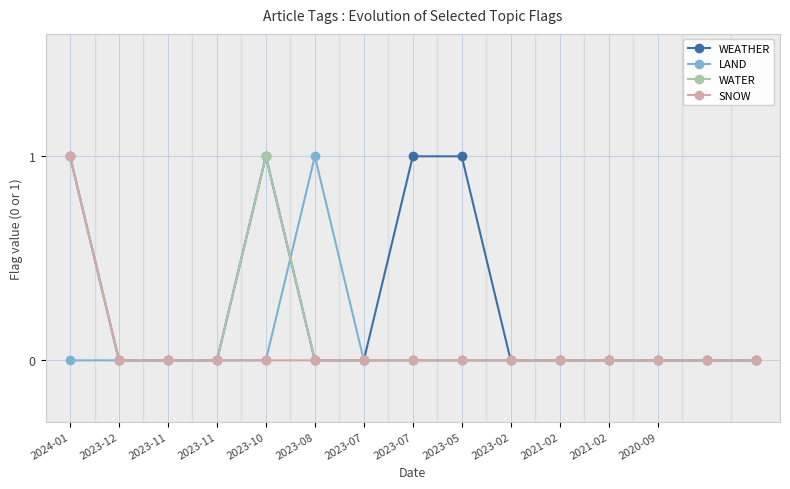

Does the chart have visible grid lines?

Yes